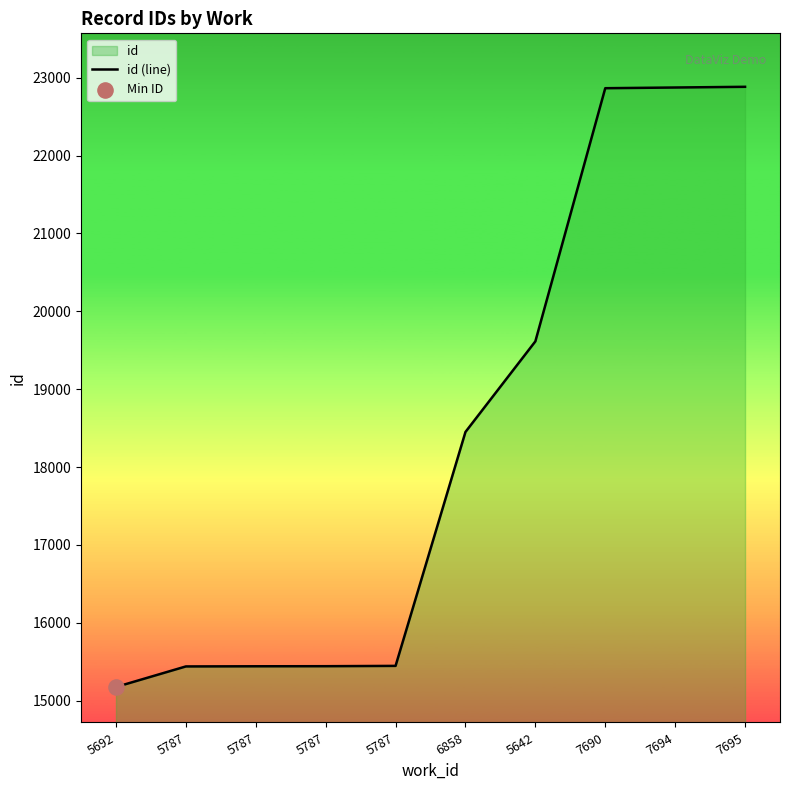

What is the change in value from 5692 to 7690?

+7687